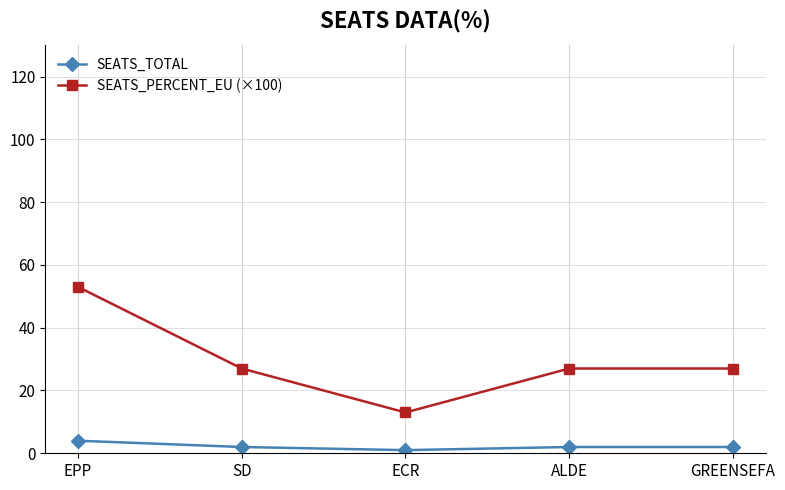

At ALDE, list the series in order from smallest to largest.

SEATS_TOTAL, SEATS_PERCENT_EU (×100)